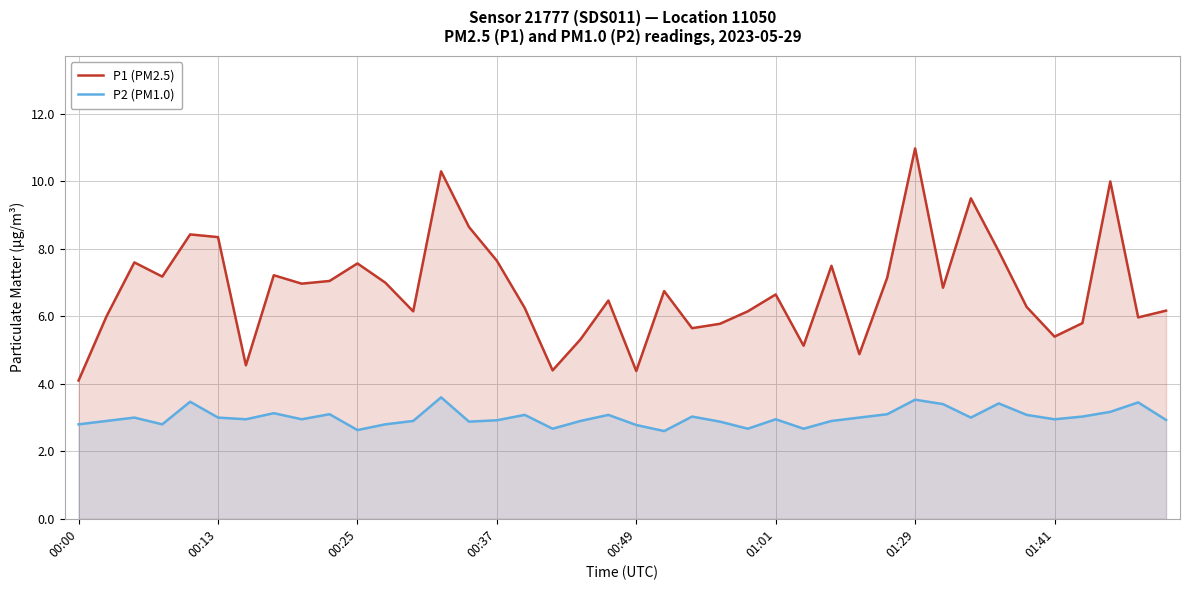

Which category has the lowest value in the P1 (PM2.5) series?

00:00